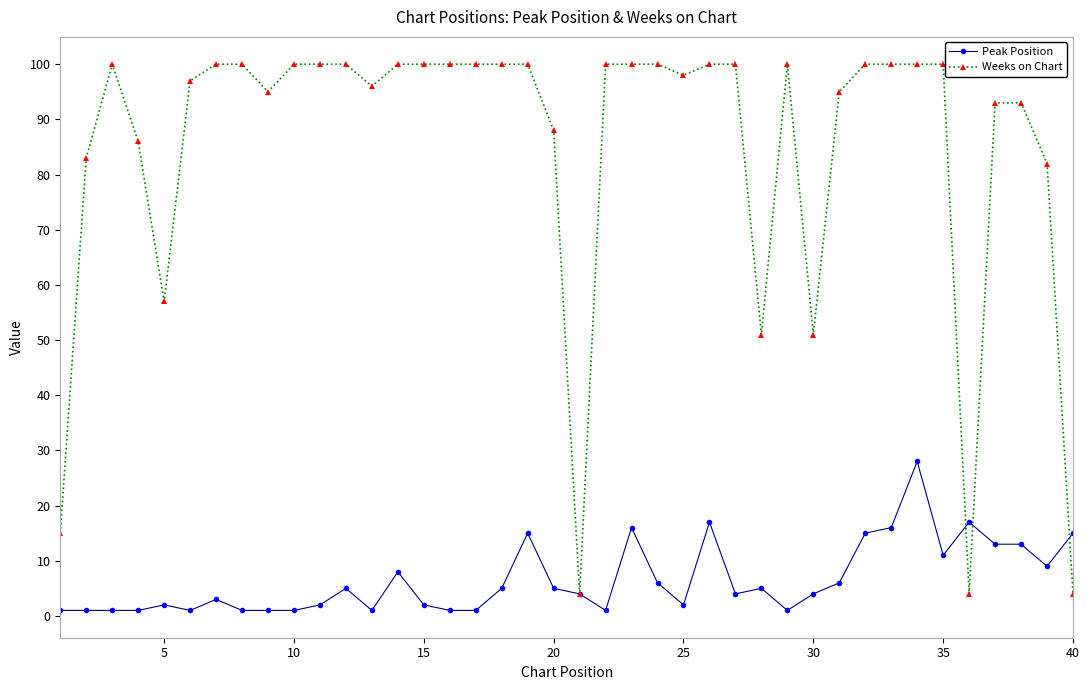

How many distinct data groups are displayed?

2